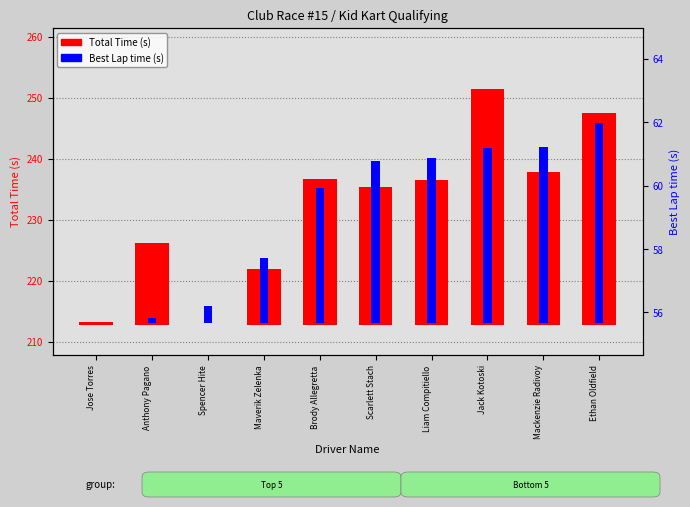

The value of Best Lap time (s) at Jose Torres is 0.0. True or false?

True